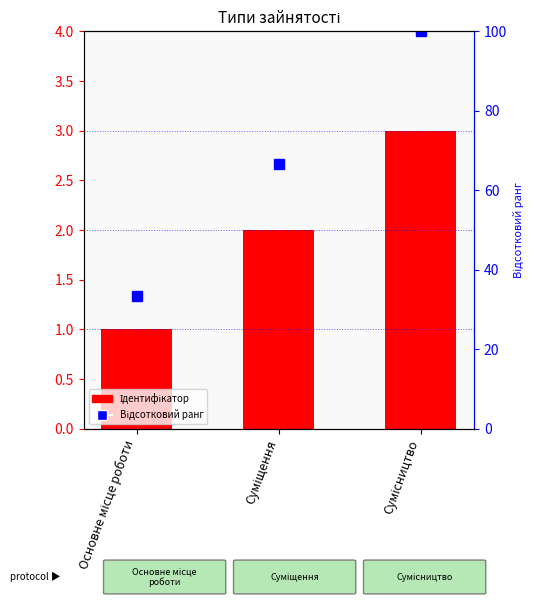

What is the label of the 2nd bar from the left?

Суміщення